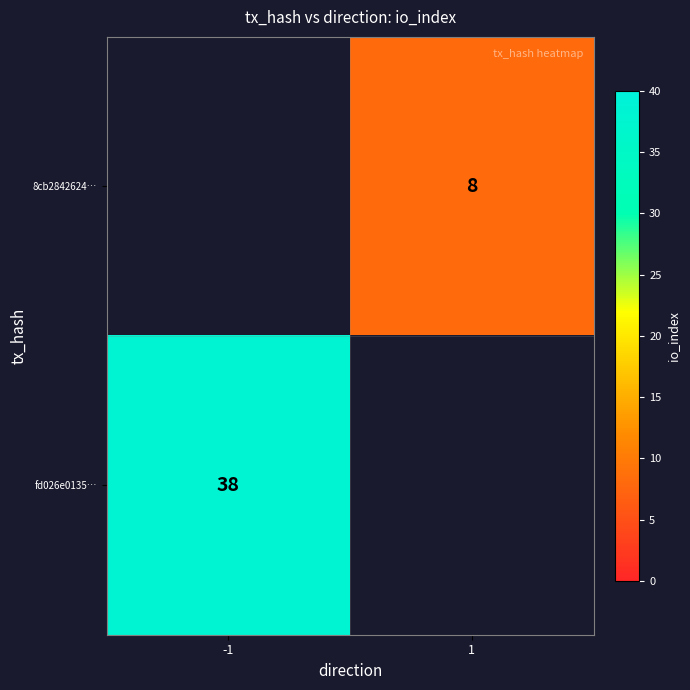

The value of fd026e0135… at -1 is 38. True or false?

True